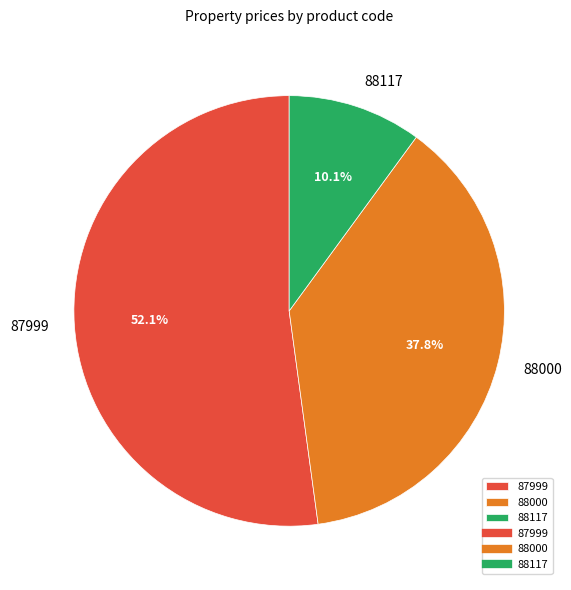

To the nearest percent, what percentage of the pie is 88000?

38%